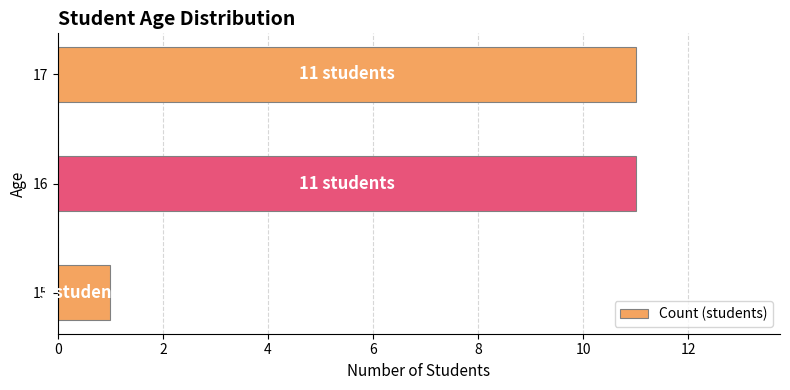

Is it true that the value at 15 is 2?

False